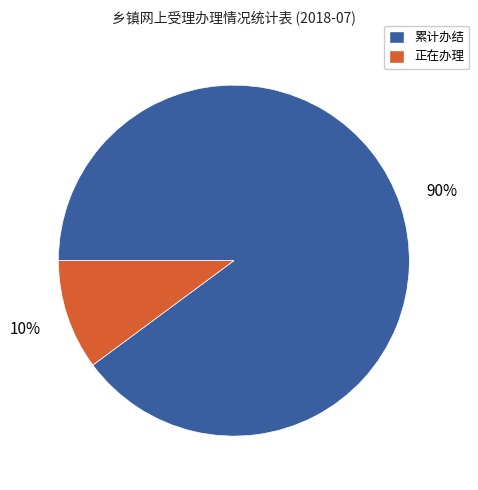

To the nearest percent, what is the average slice percentage?

50%